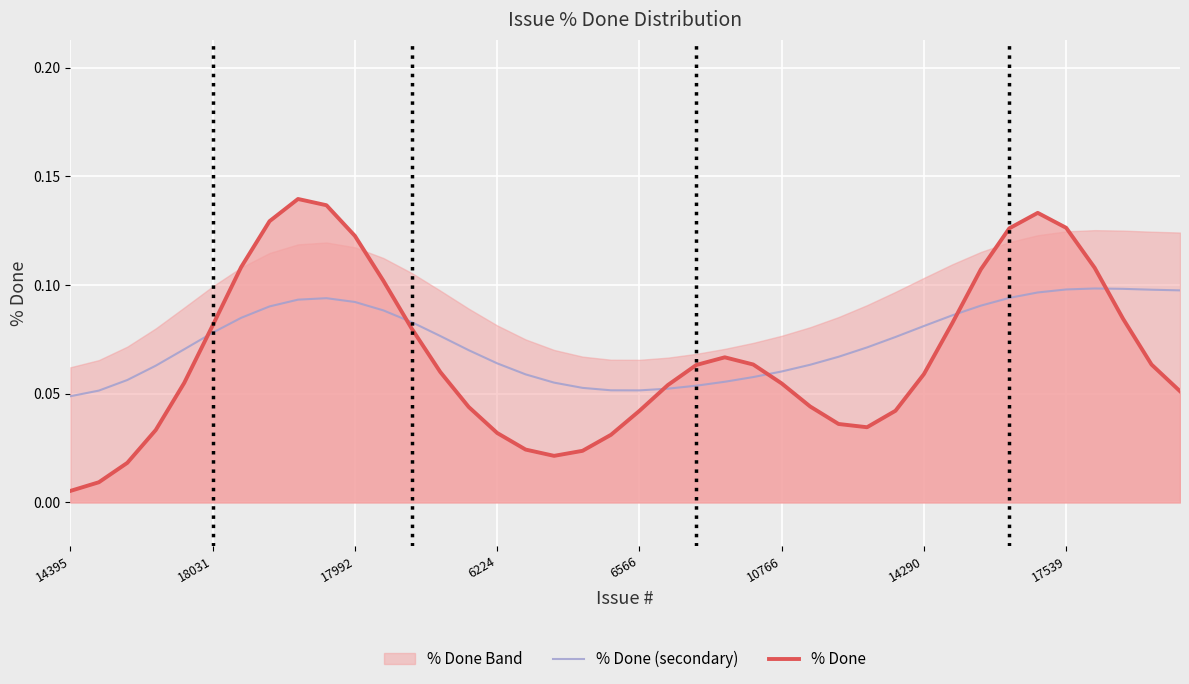

Which series changed the most between 14 and 16?

% Done